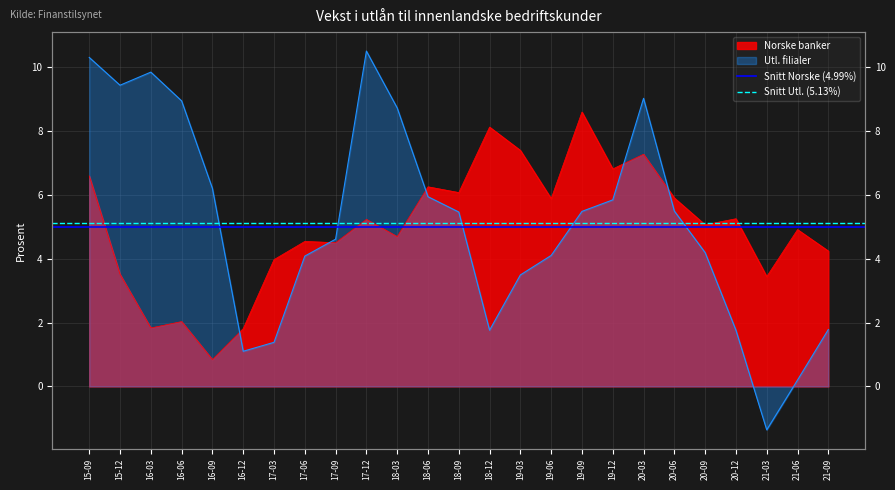

Rank the series by their average value, from highest to lowest.

Snitt Utl. (5.13%), Snitt Norske (4.99%)